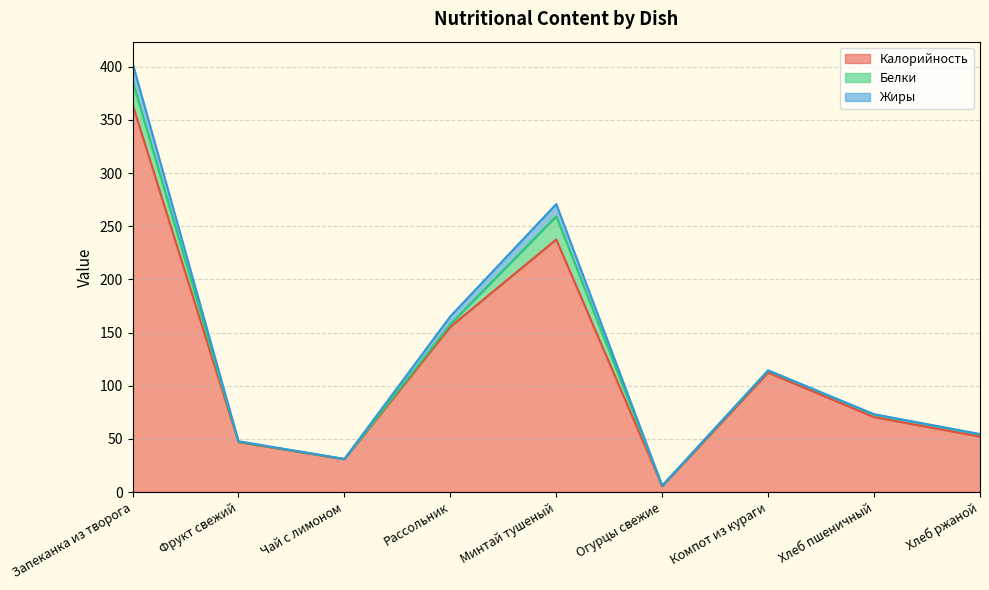

The Белки series shows 3.5 at Рассольник. True or false?

False